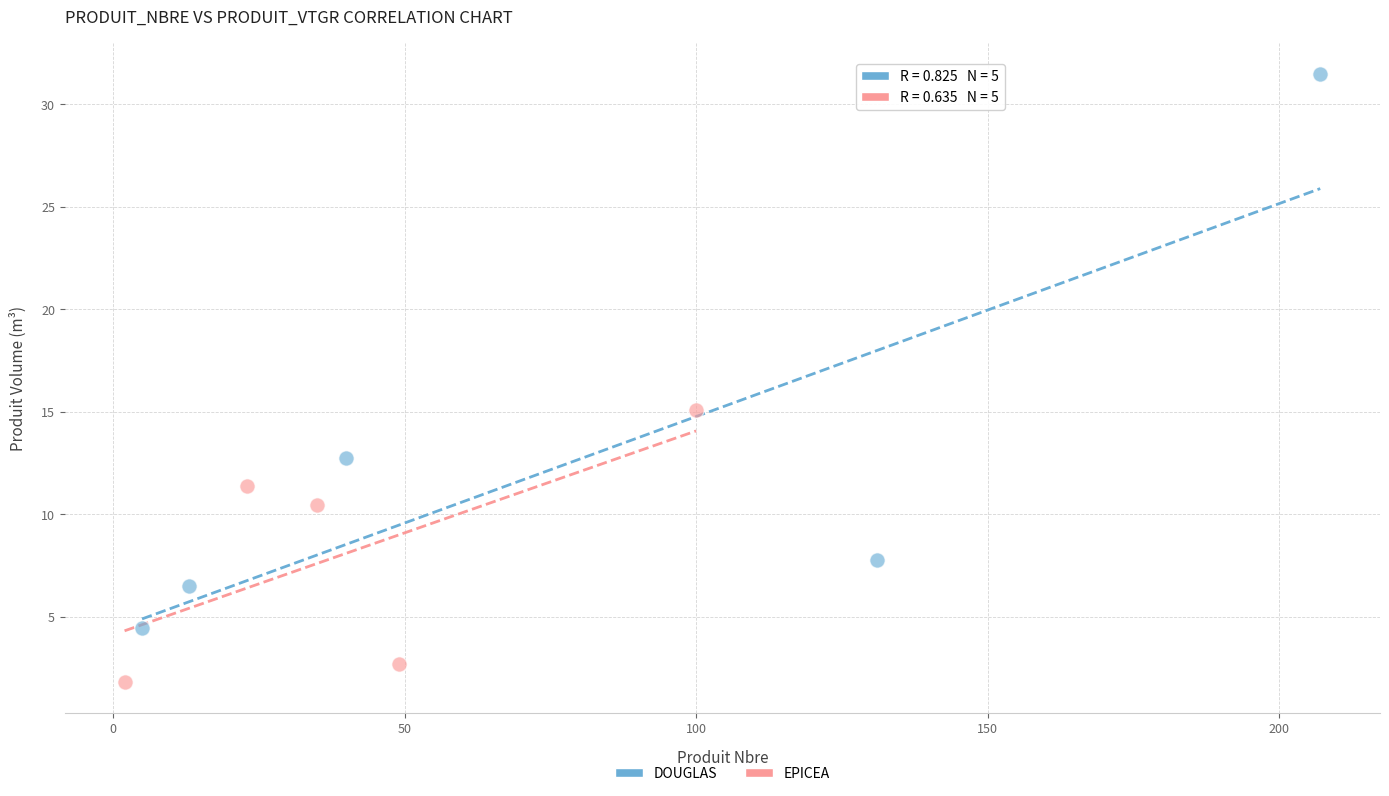

What are all the series names shown in the legend?

DOUGLAS, EPICEA